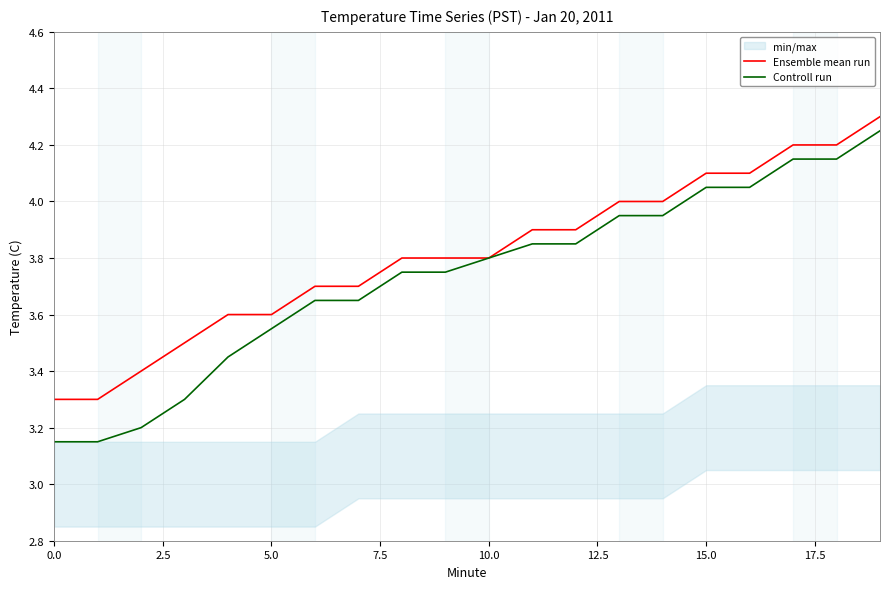

At 14, list the series in order from largest to smallest.

Ensemble mean run, Controll run